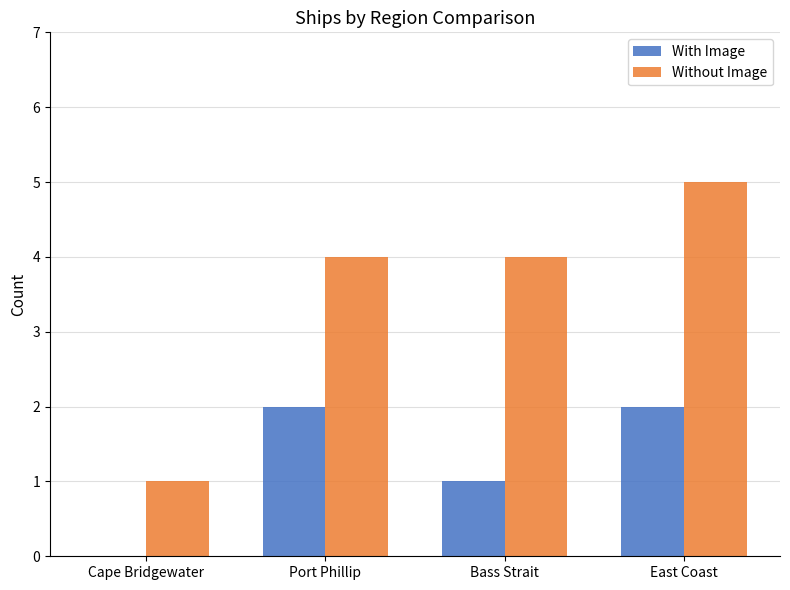

Which series changed the most between Port Phillip and East Coast?

Without Image